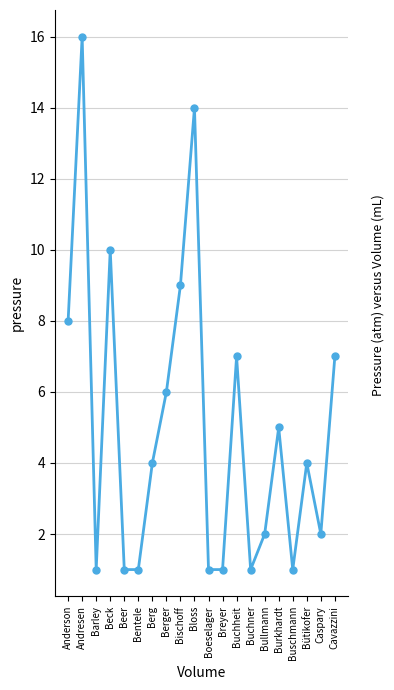

Read the value at Buchheit.

7